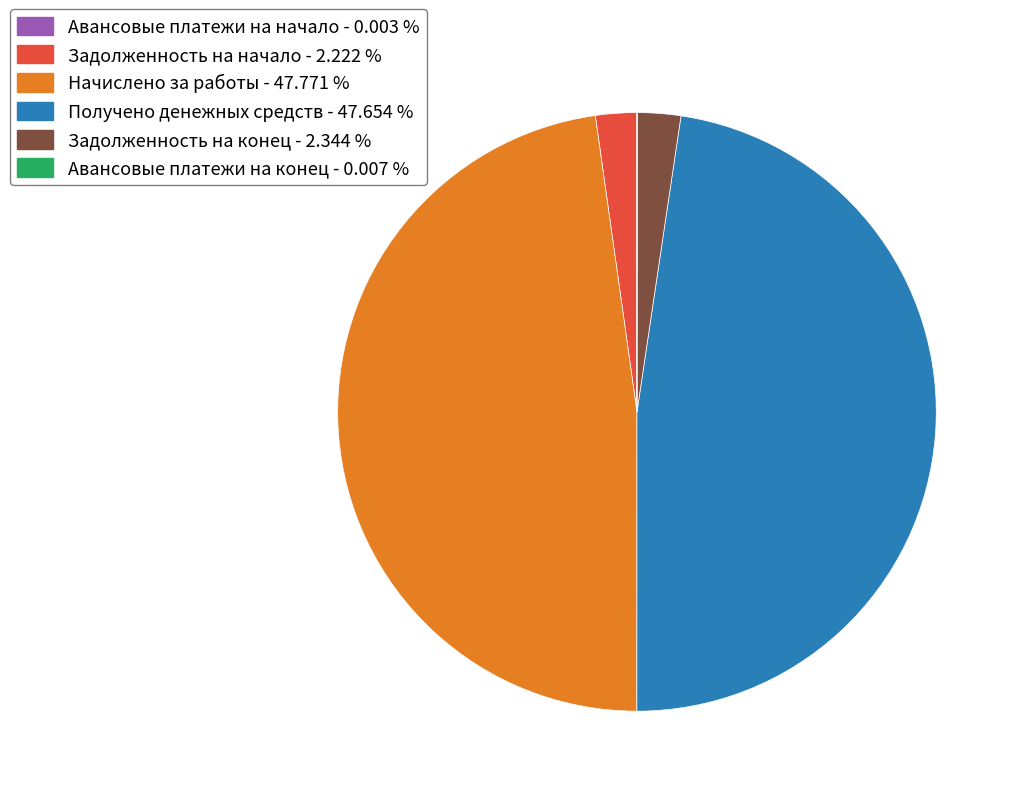

Approximately how many times larger is the value at Начислено за работы - 47.771 % compared to Задолженность на начало - 2.222 %?

21.5